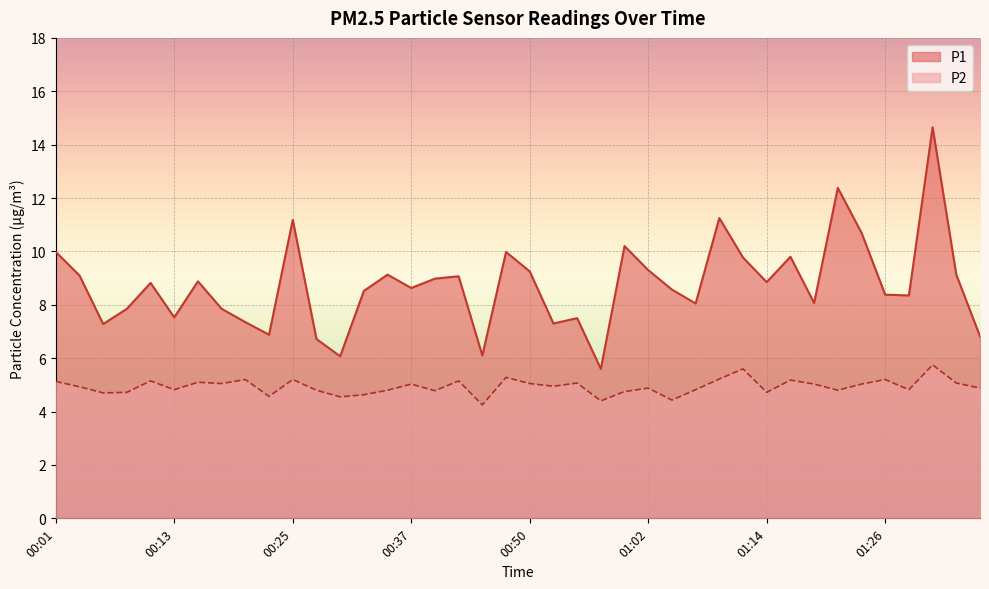

What is the difference between the P1 values at 00:52 and 00:57?

1.7